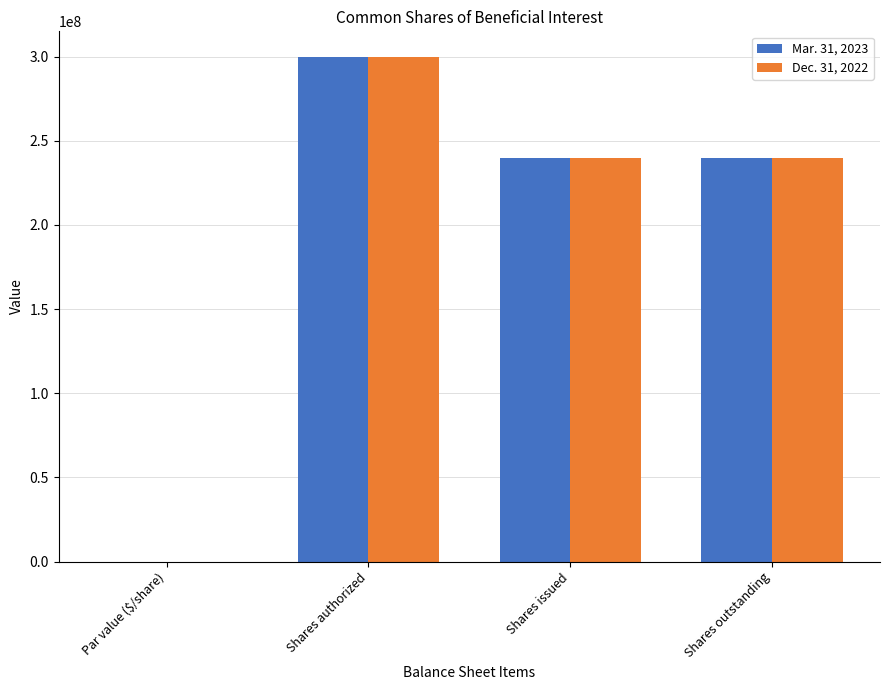

What is the total value across all series at Shares outstanding?

479377309.0